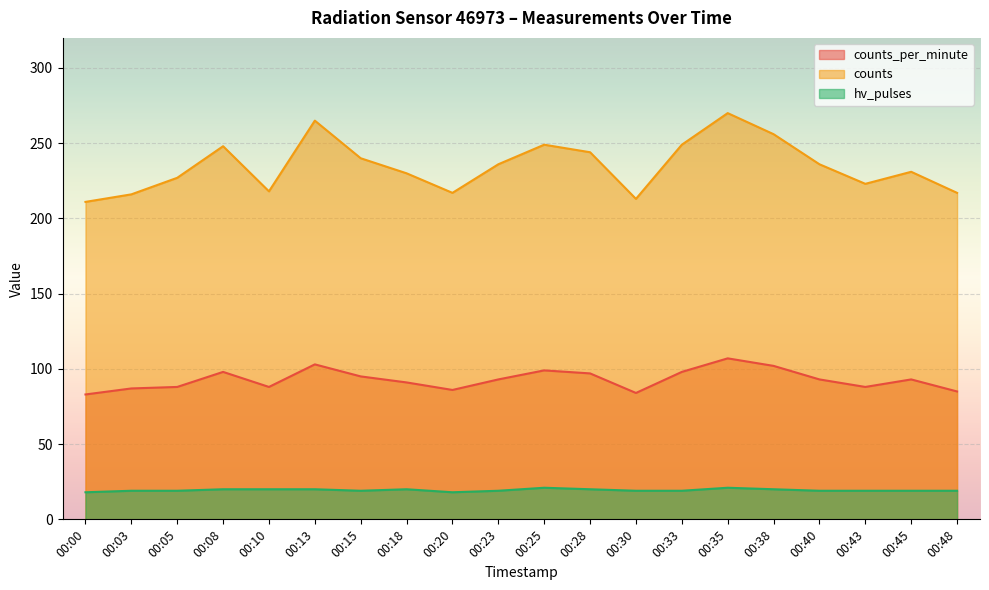

What is the sum of the counts_per_minute values at 00:40 and 00:08?

191